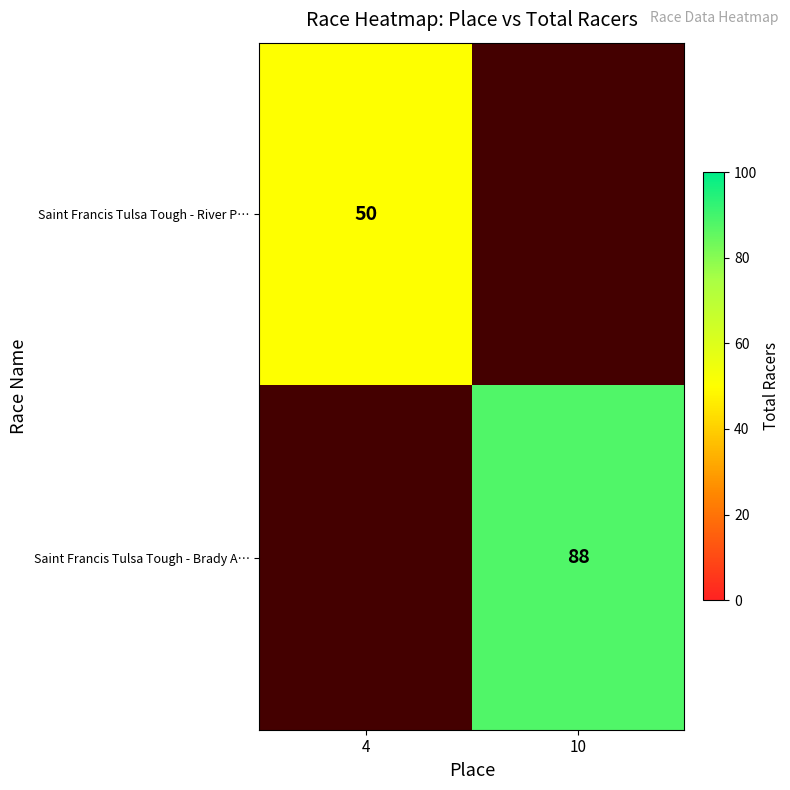

True or false: Saint Francis Tulsa Tough - Brady A… has a value of 44 at 10.

False